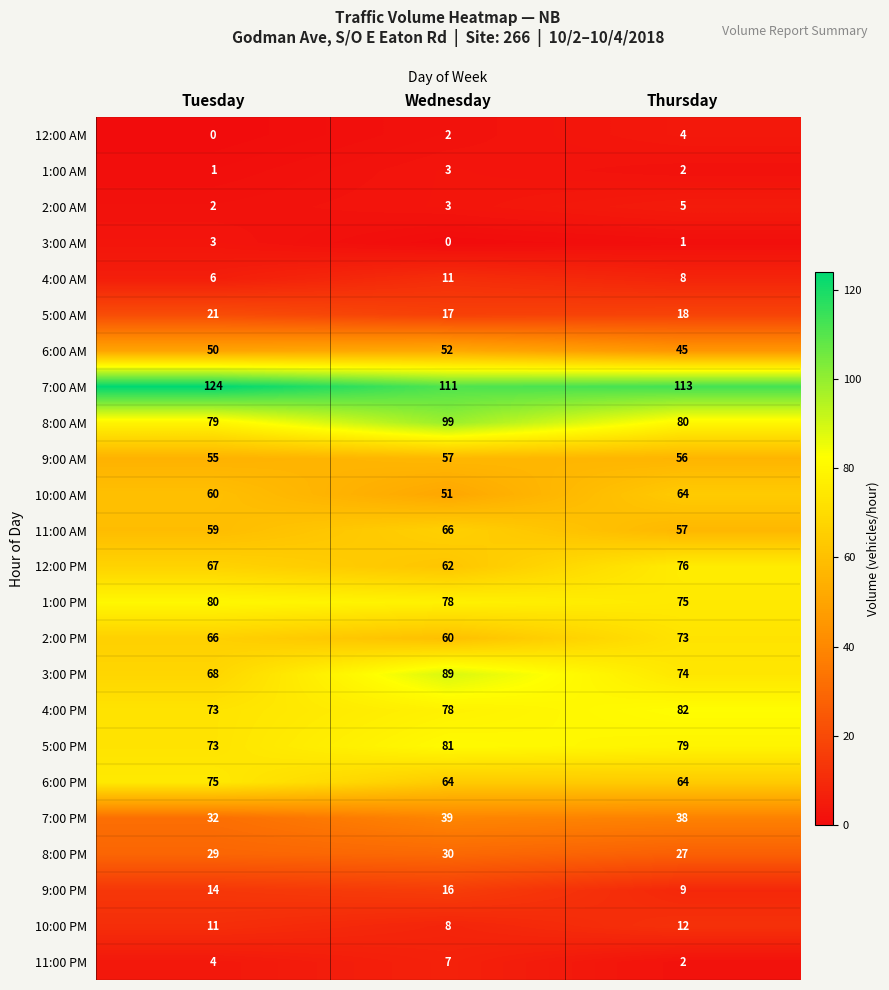

Rank the categories by 3:00 PM value from lowest to highest.

Tuesday, Thursday, Wednesday